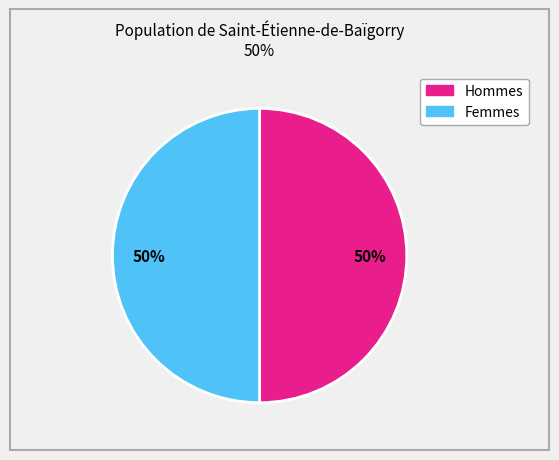

To the nearest percent, what is the average slice percentage?

50%